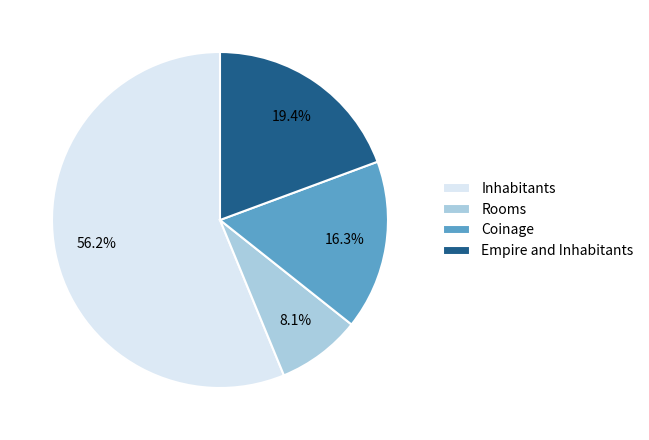

What is the largest slice in the pie chart?

Inhabitants